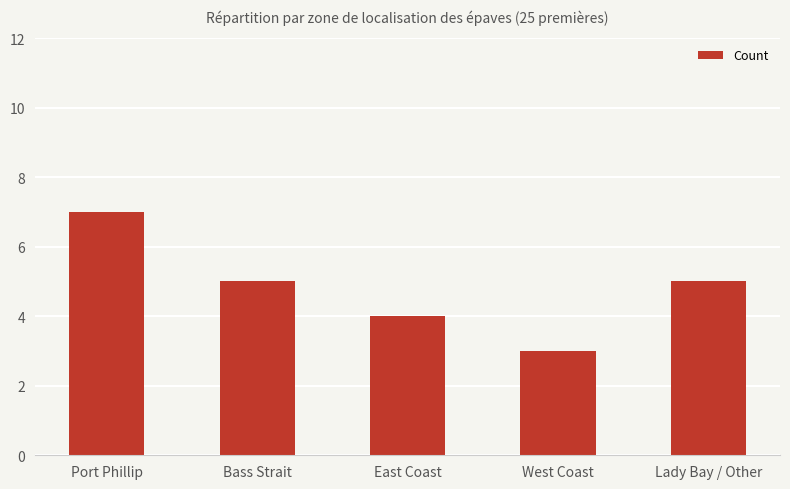

How many data points does each series have?

5